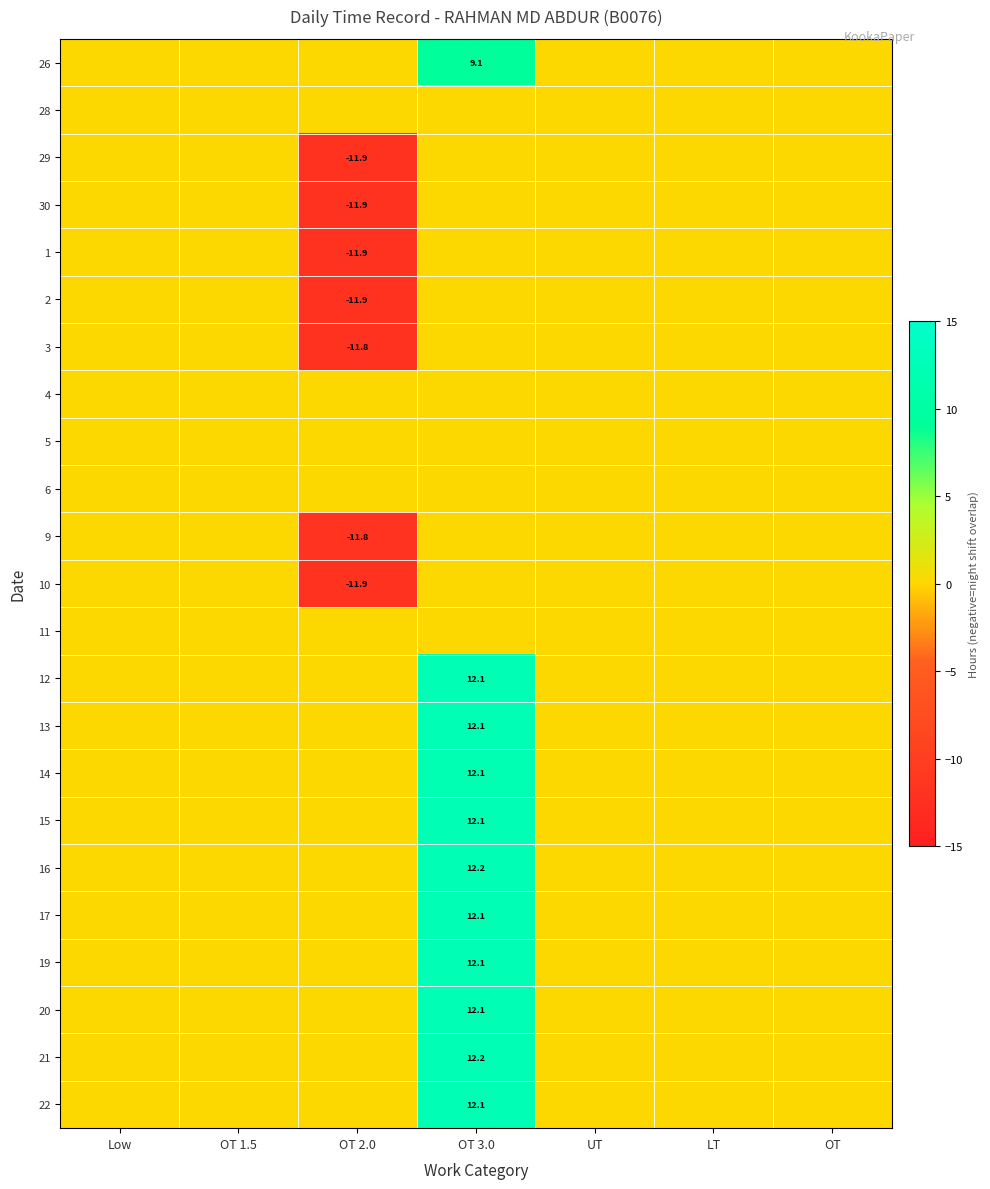

At how many categories does at least one series exceed 7?

1